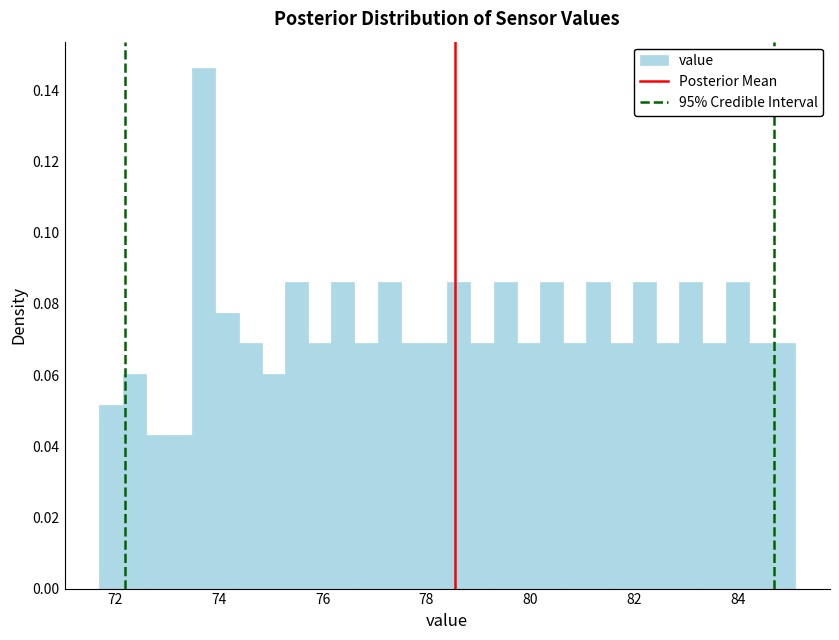

Read against the x-axis, roughly where is the centre of the tallest bar?

73.8